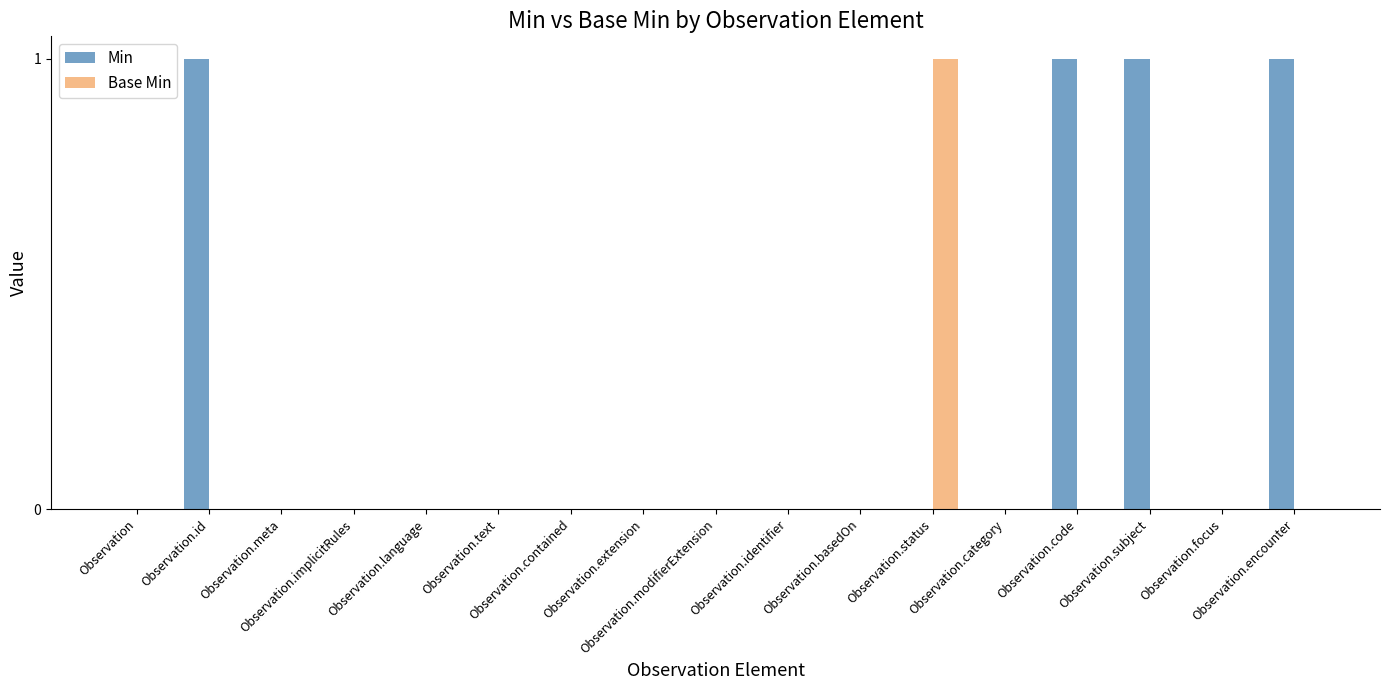

Which series has the largest total across all categories?

Min